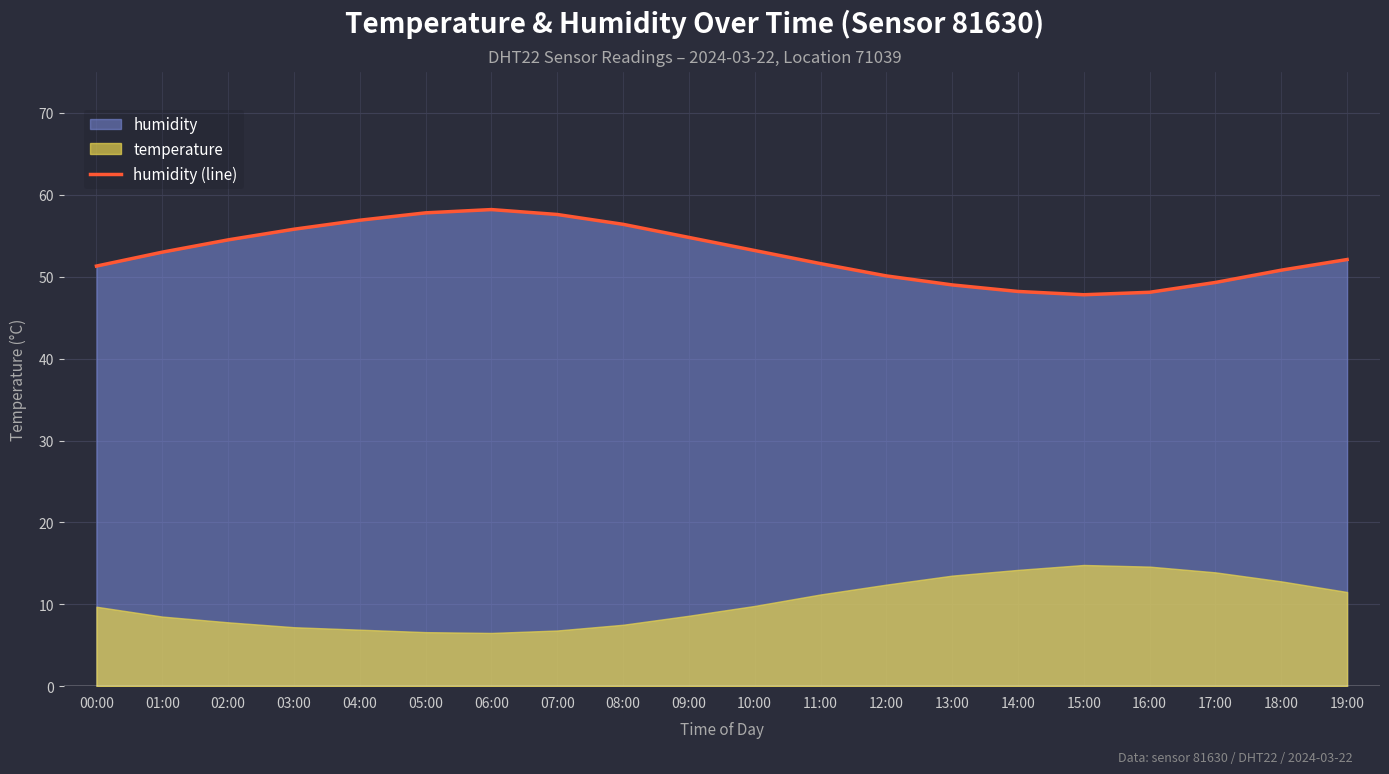

True or false: the data has more than 1 interior local peaks.

False